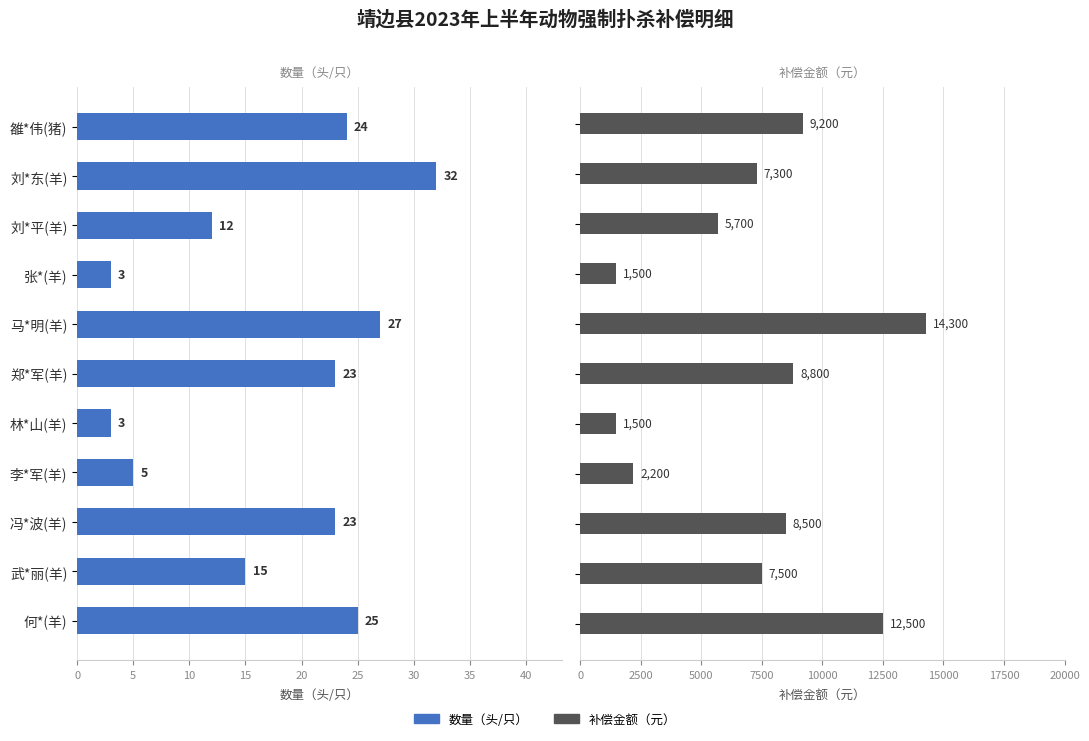

How many bars are there in total?

22